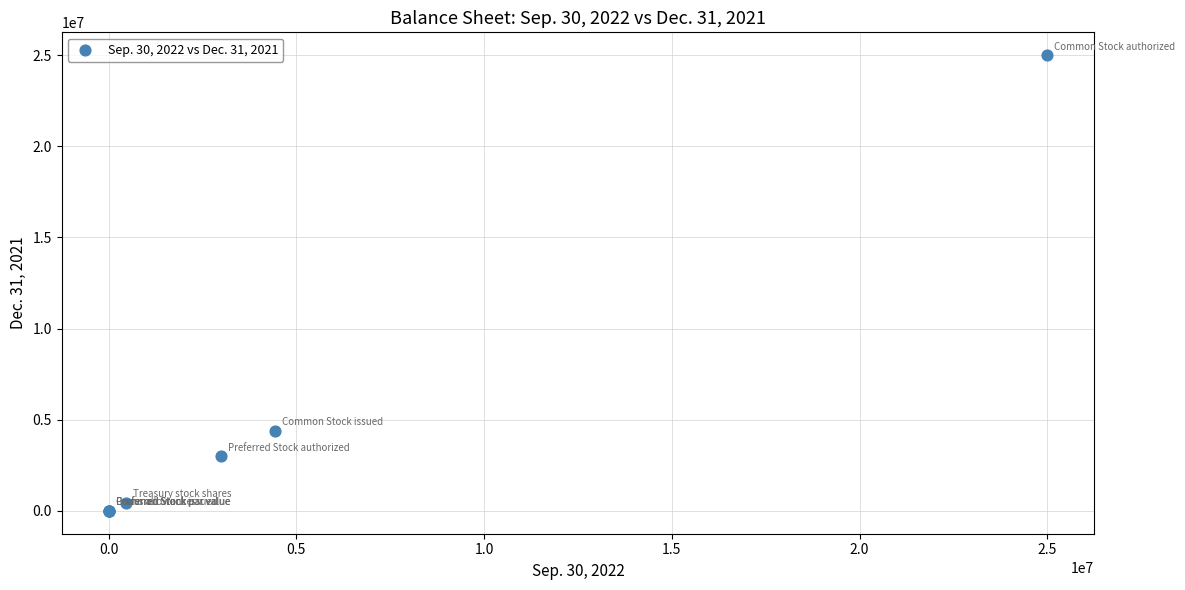

What Y value in the scatter plot is closest to 12500000?

4388901